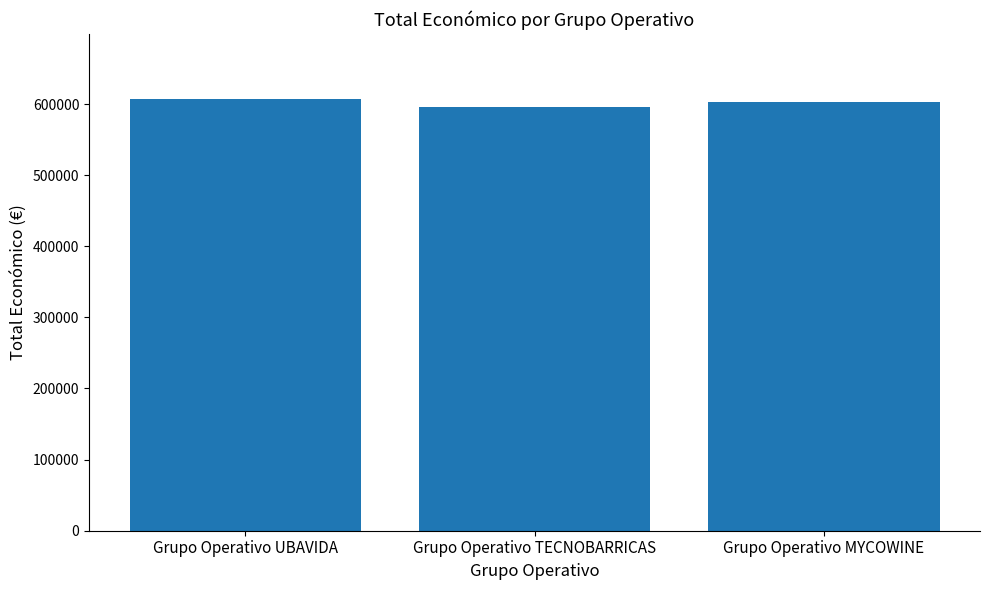

Reading right to left, extract all data points from this chart.

Grupo Operativo MYCOWINE=602295.4	Grupo Operativo TECNOBARRICAS=596384.0	Grupo Operativo UBAVIDA=607342.0